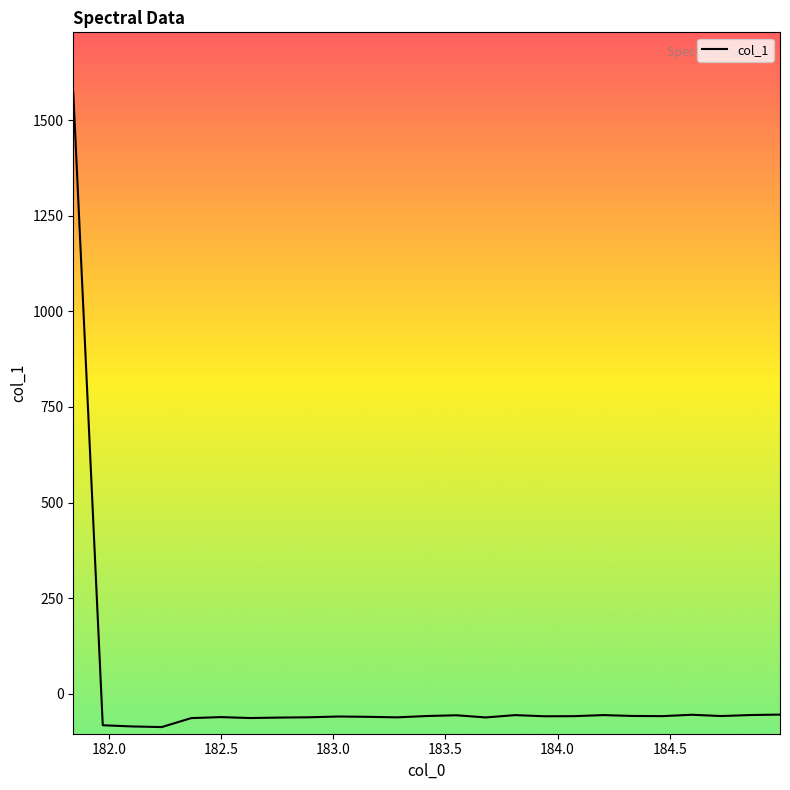

What is the difference between the maximum and minimum values?

1659.0